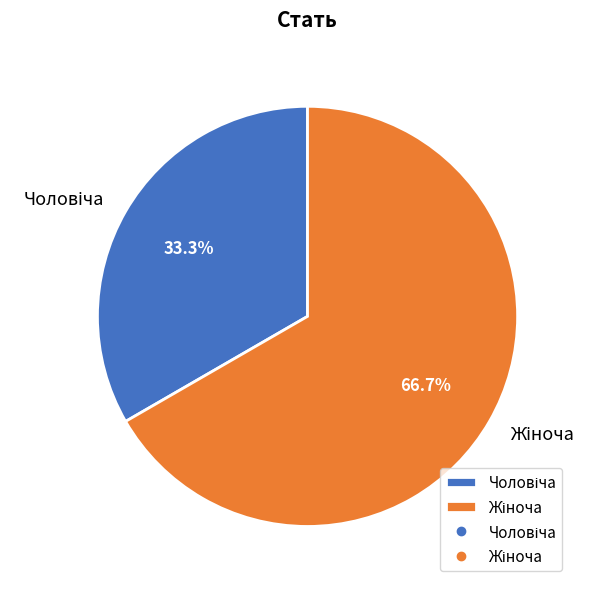

Is there a majority slice in this chart?

Yes